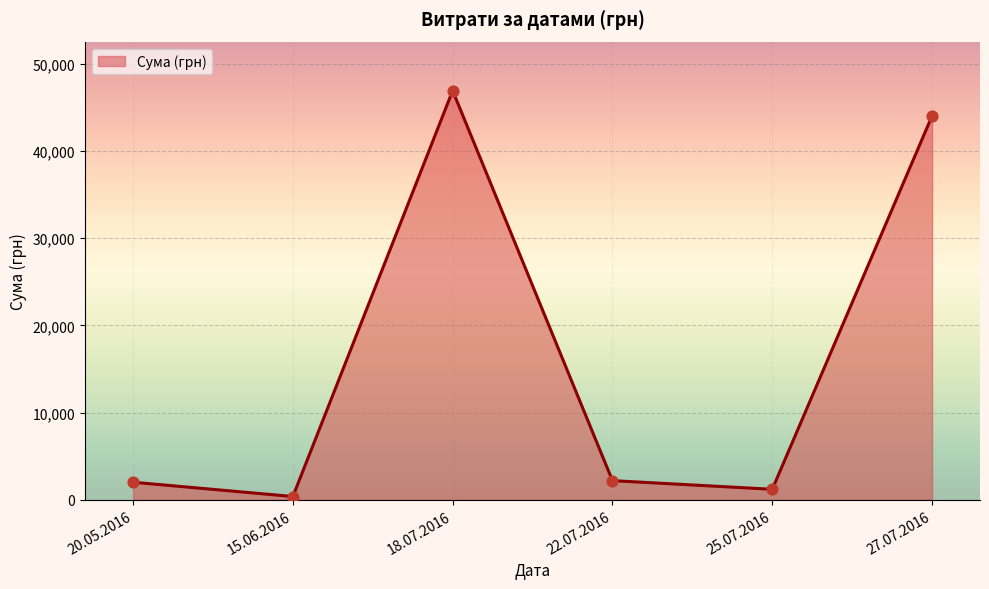

Which has a higher value, 20.05.2016 or 27.07.2016?

27.07.2016